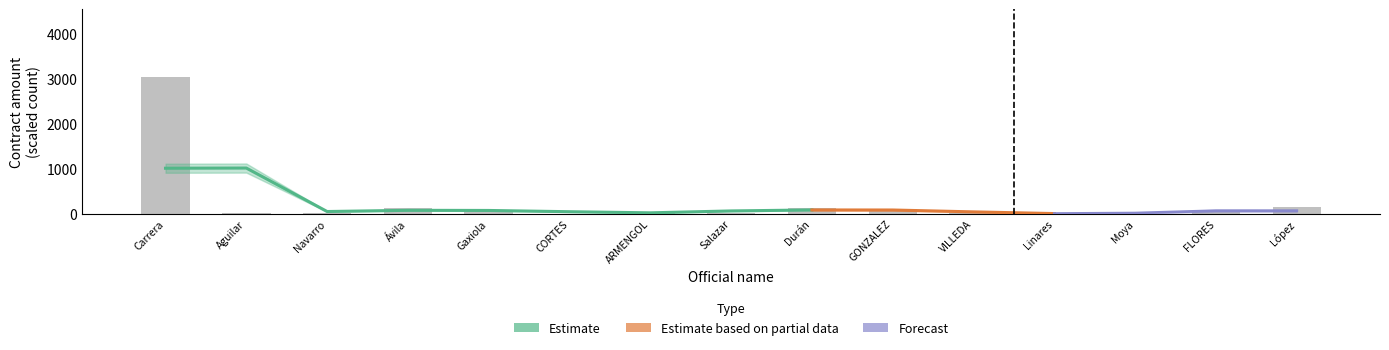

What is the approximate value at Aguilar?

9